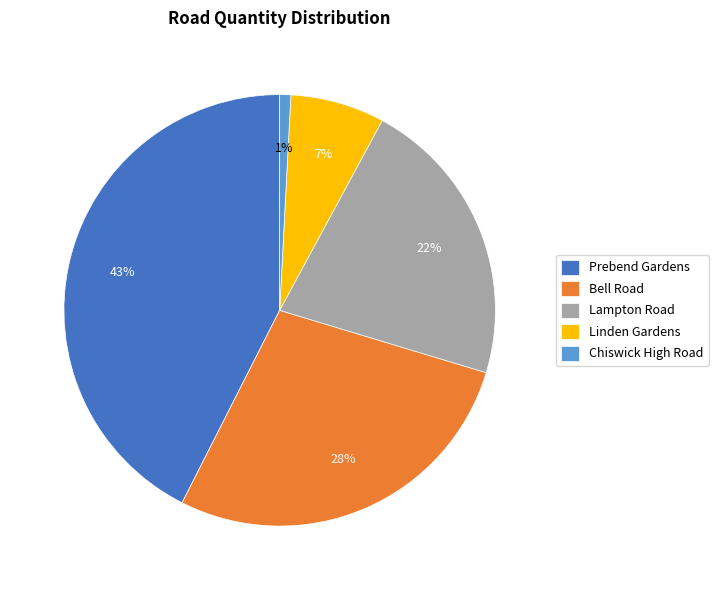

Do Prebend Gardens and Chiswick High Road together represent more than half of the pie?

No